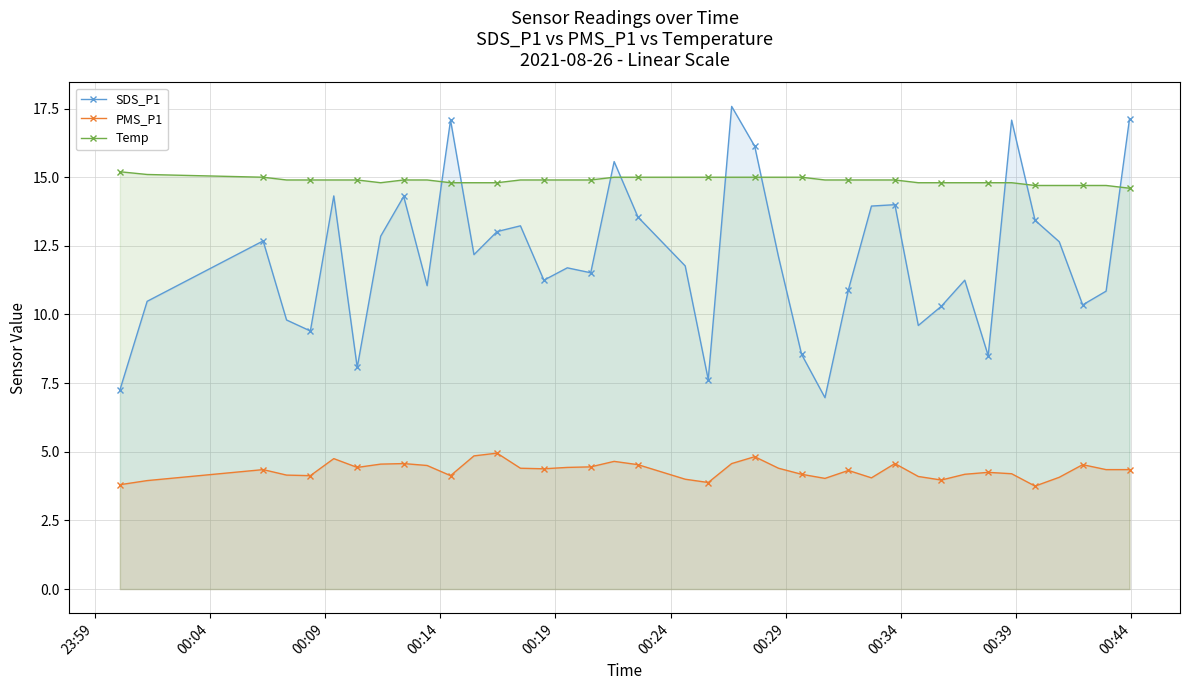

Which series has the largest range (max minus min)?

SDS_P1